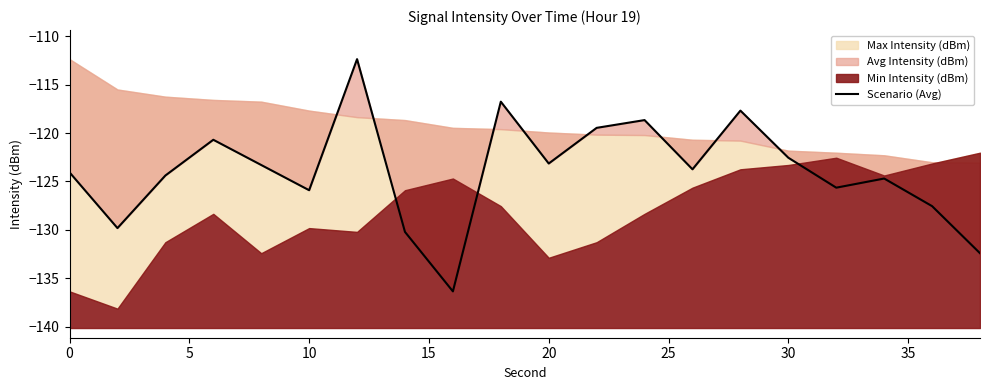

Reading right to left, extract all data points from this chart.

-132.4	-127.5	-124.7	-125.6	-122.5	-117.7	-123.7	-118.7	-119.5	-123.1	-116.8	-136.3	-130.2	-112.4	-125.9	-123.3	-120.7	-124.4	-129.8	-124.1